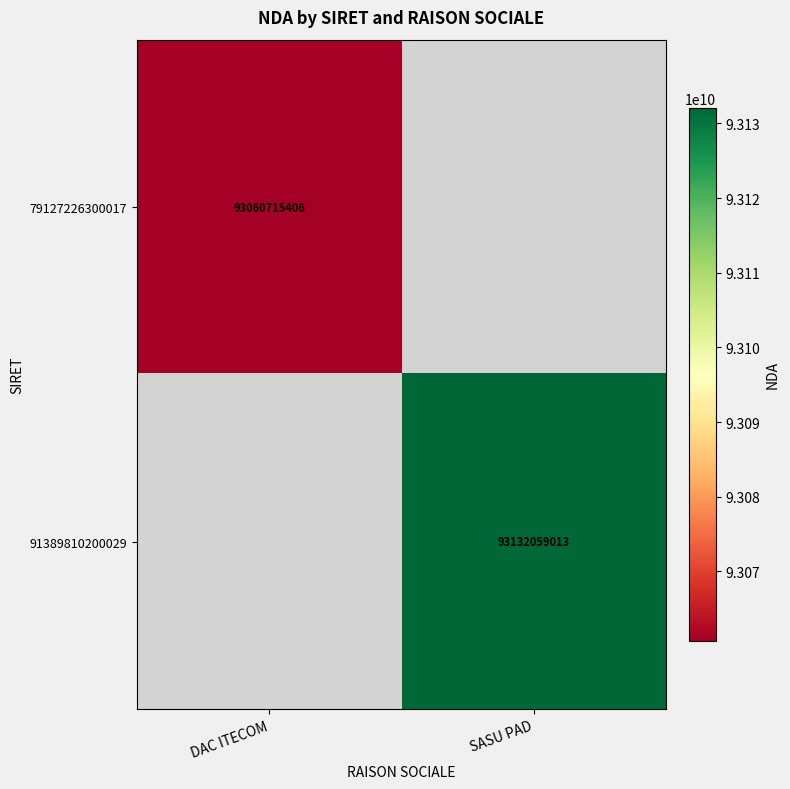

Which category has the highest value across all series?

SASU PAD